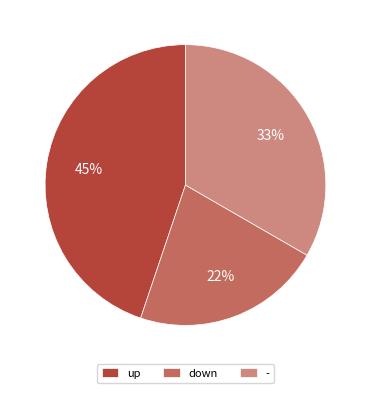

Is it true that down is 22% of the pie?

True